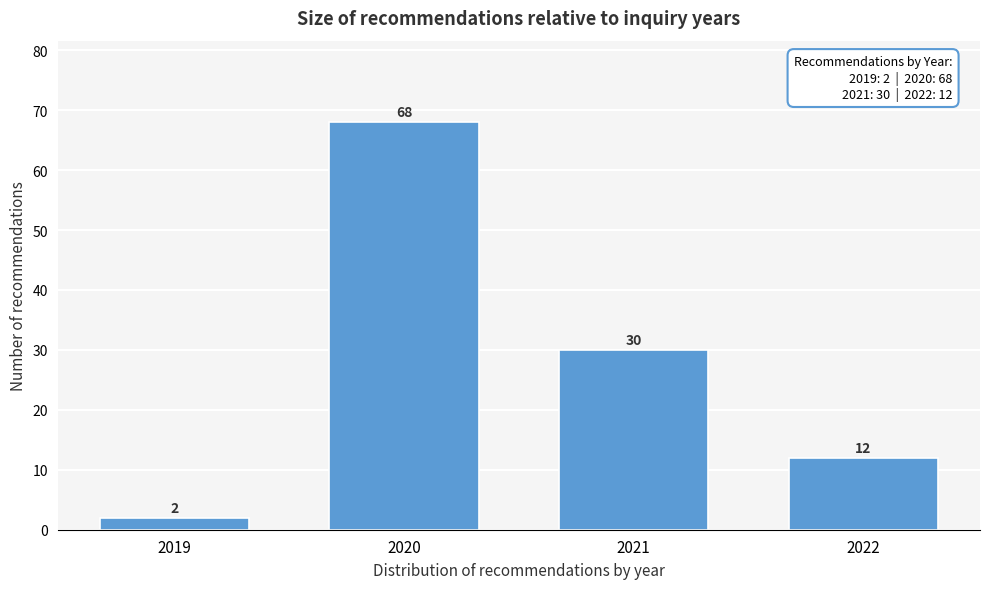

Reading left to right, transcribe all the data shown in this chart.

2	68	30	12